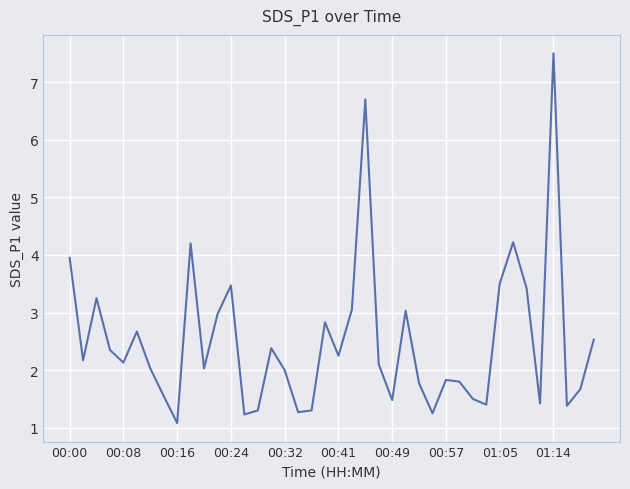

What is the greatest value displayed?

7.5